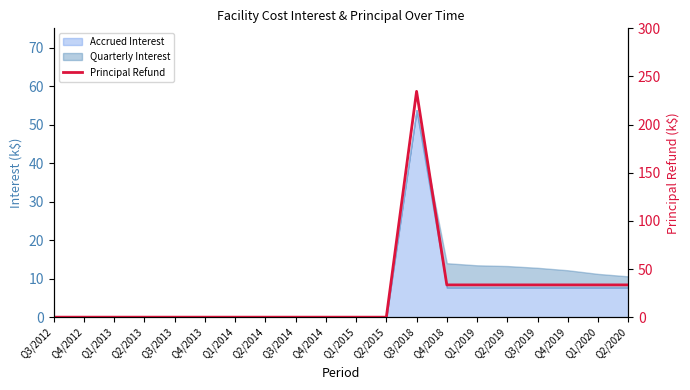

The chart shows a value of -119.0 at Q2/2015. True or false?

False